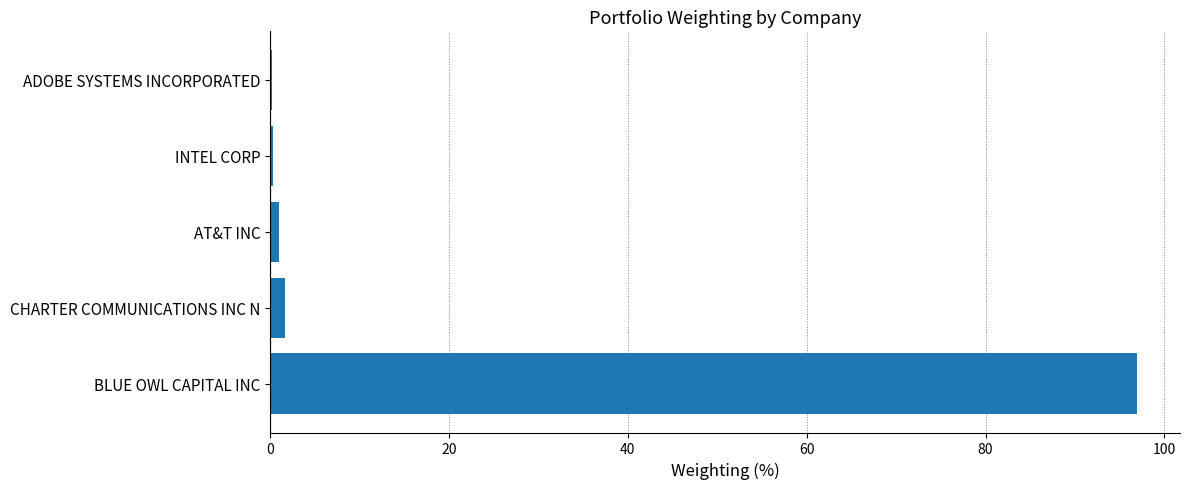

Which category has the highest value across all series?

BLUE OWL CAPITAL INC